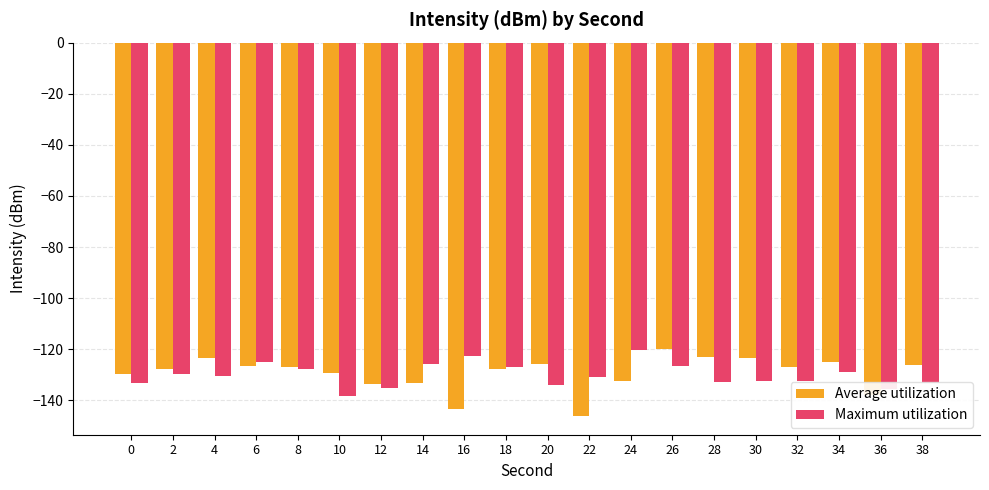

What is the spread (max minus min) of values at 30?

8.8